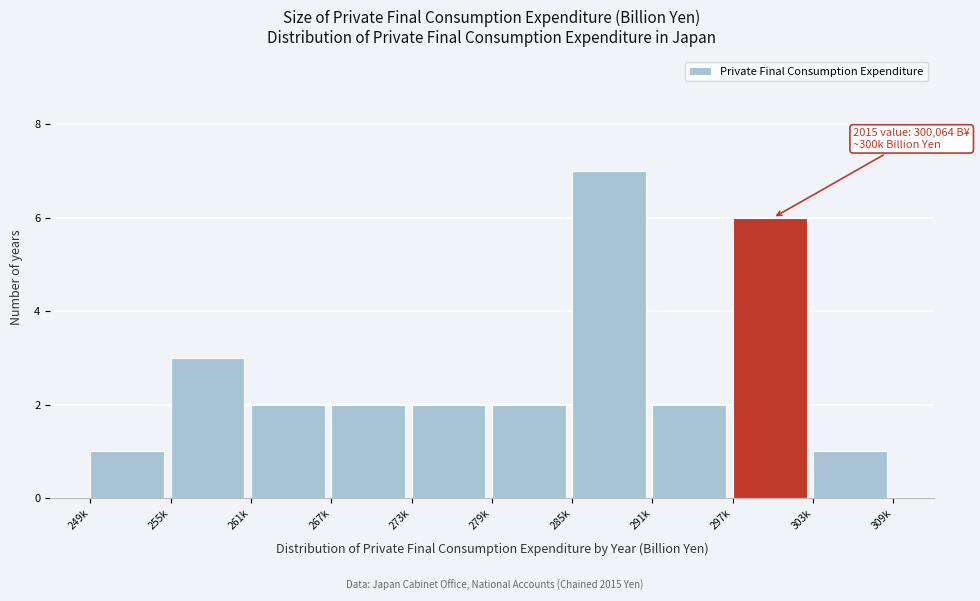

Reading left to right, list all the values displayed in this chart.

1	3	2	2	2	2	7	2	6	1